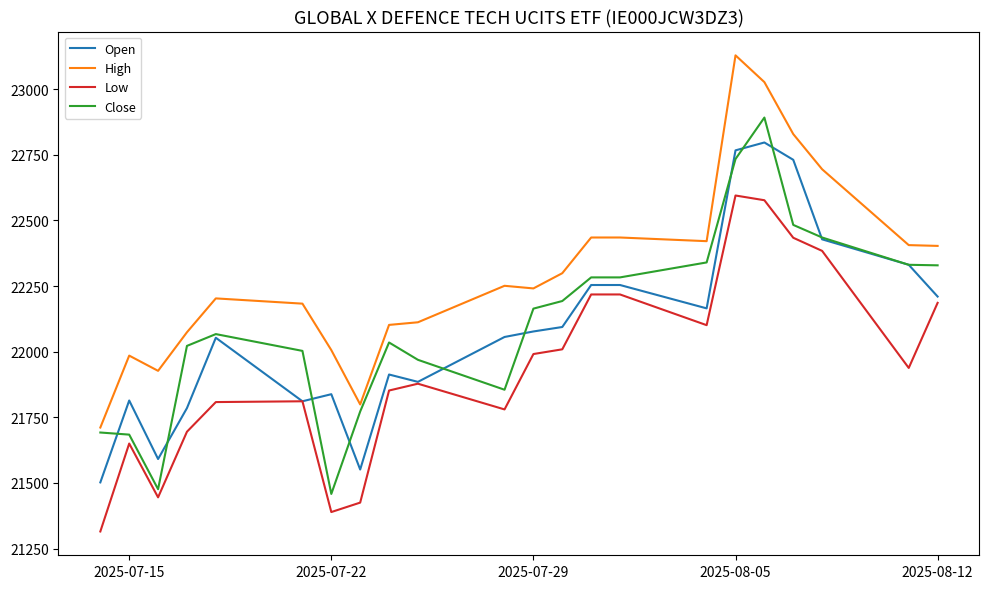

What is the maximum value shown in the chart?

23129